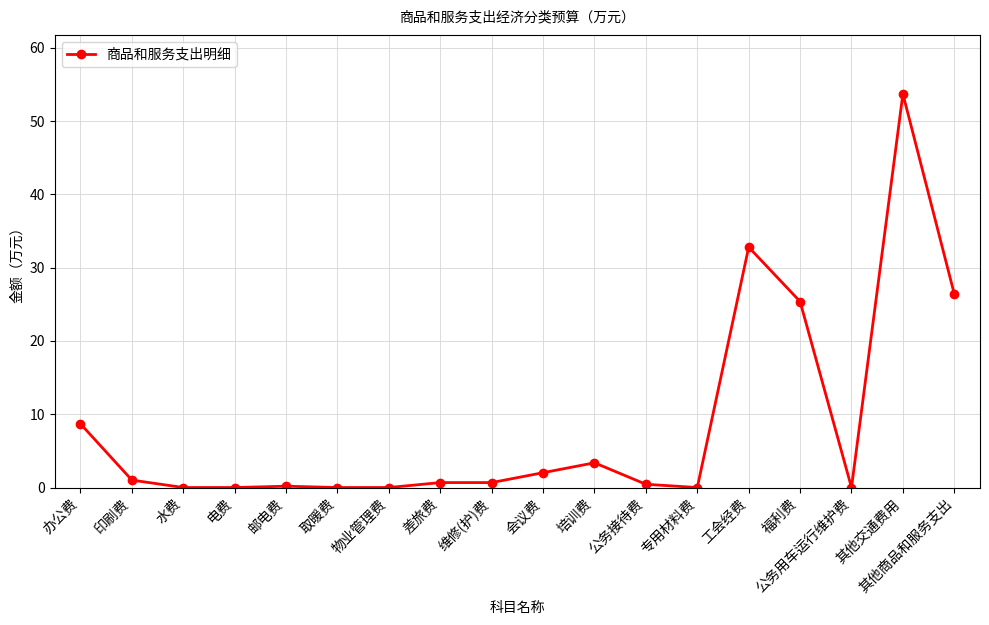

How many categories are shown in the chart?

18